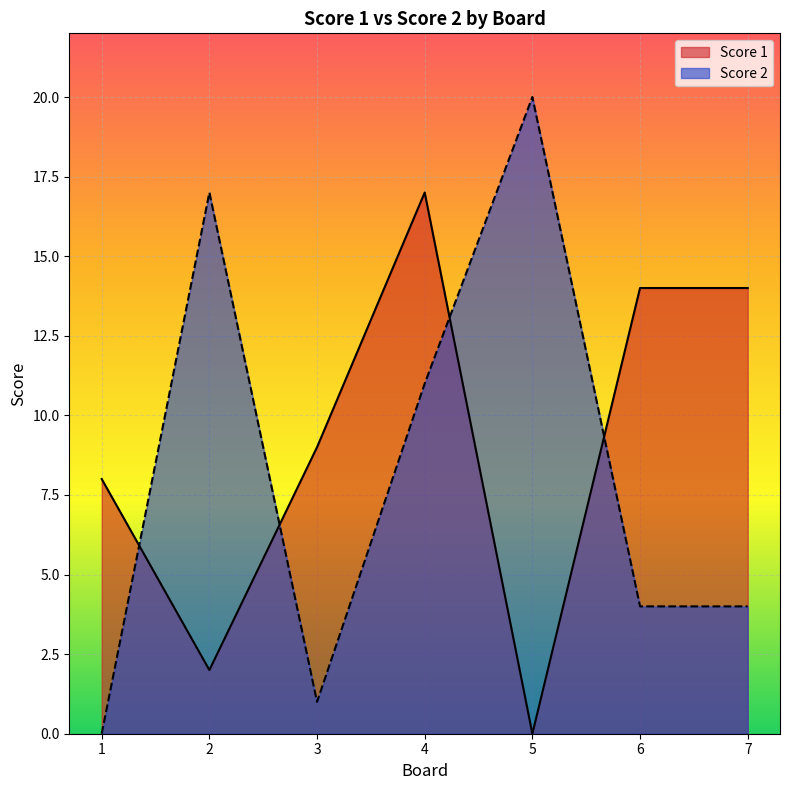

Where is Score 1 nearest to the value 8?

1